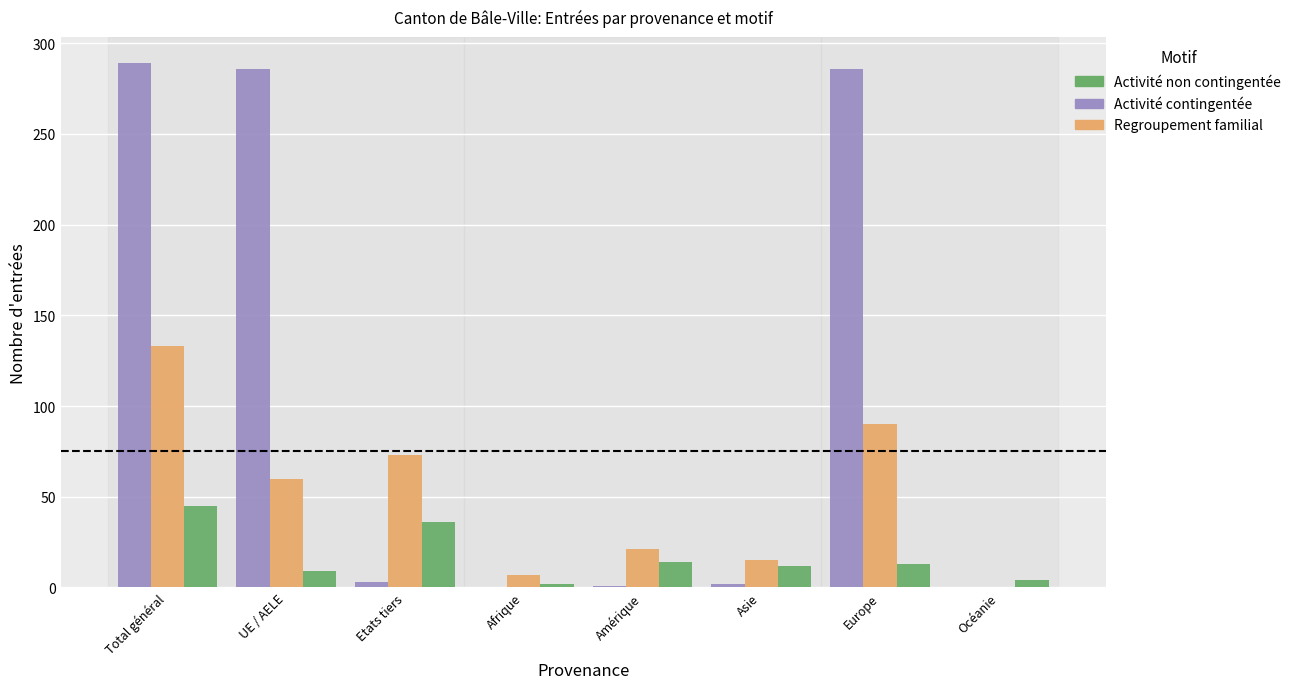

What is the maximum value shown in the chart?

289